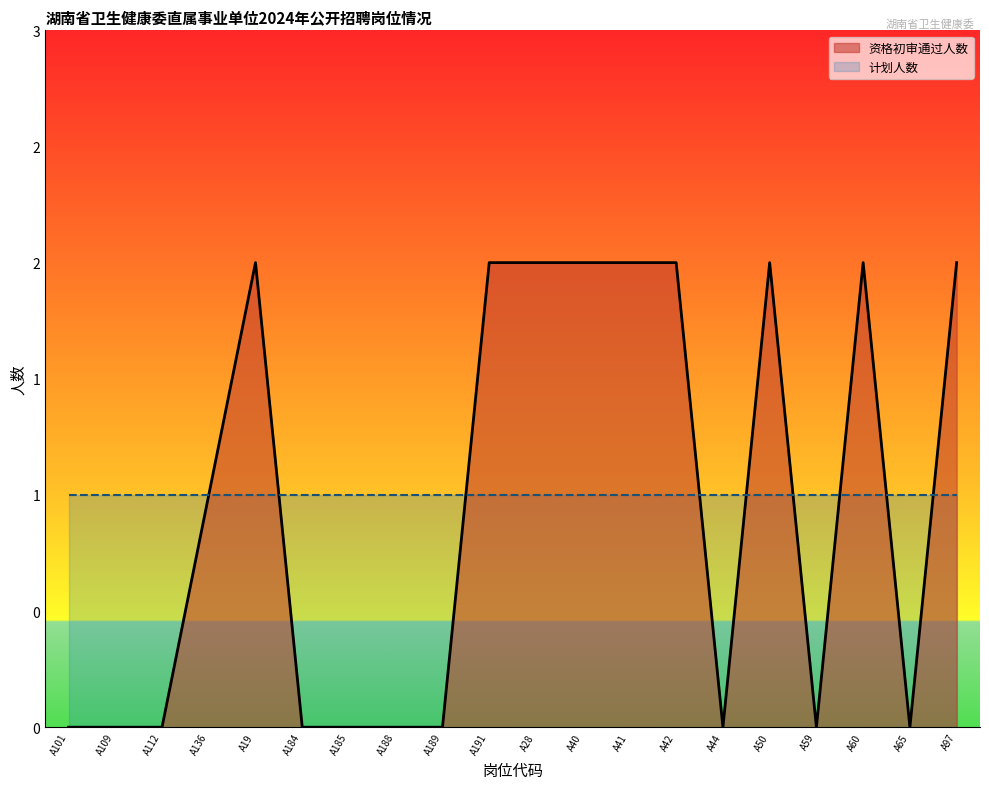

The value at A188 is 0. True or false?

True